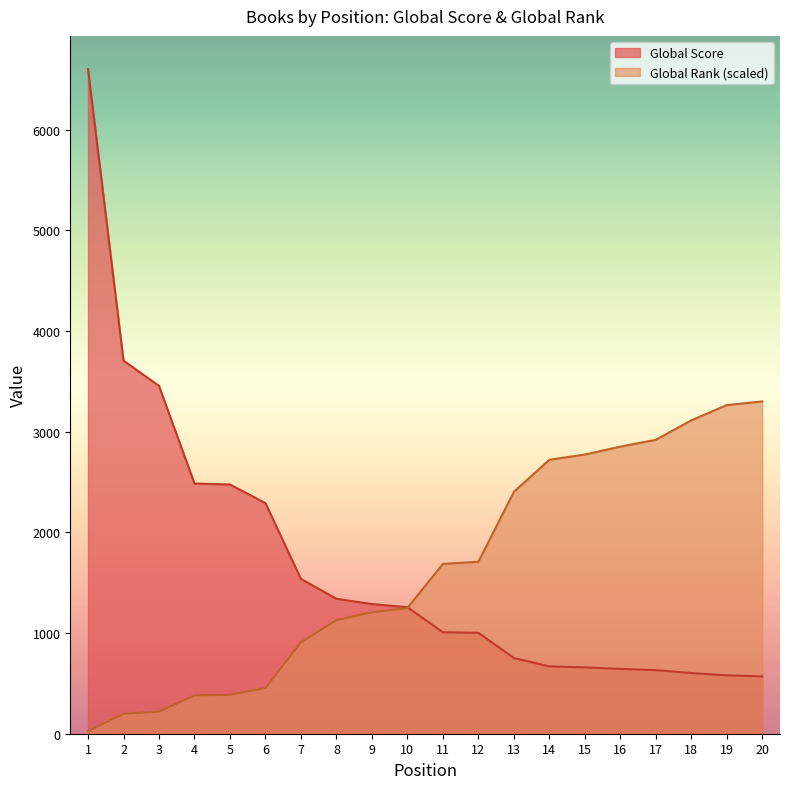

Which label corresponds to the largest value in the chart?

1